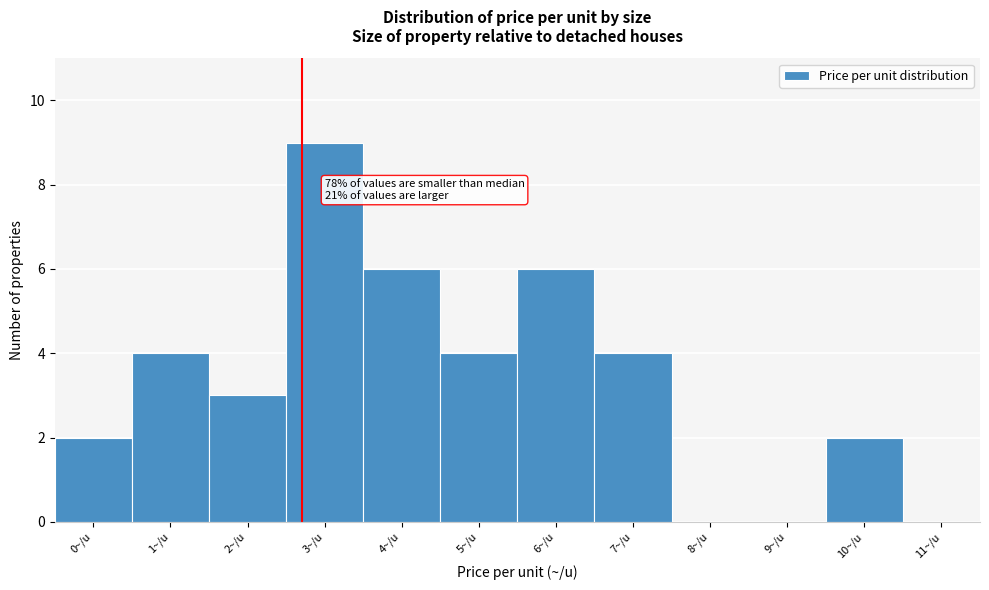

Reading left to right, list all the values displayed in this chart.

0~/u=2	1~/u=4	2~/u=3	3~/u=9	4~/u=6	5~/u=4	6~/u=6	7~/u=4	8~/u=0	9~/u=0	10~/u=2	11~/u=0